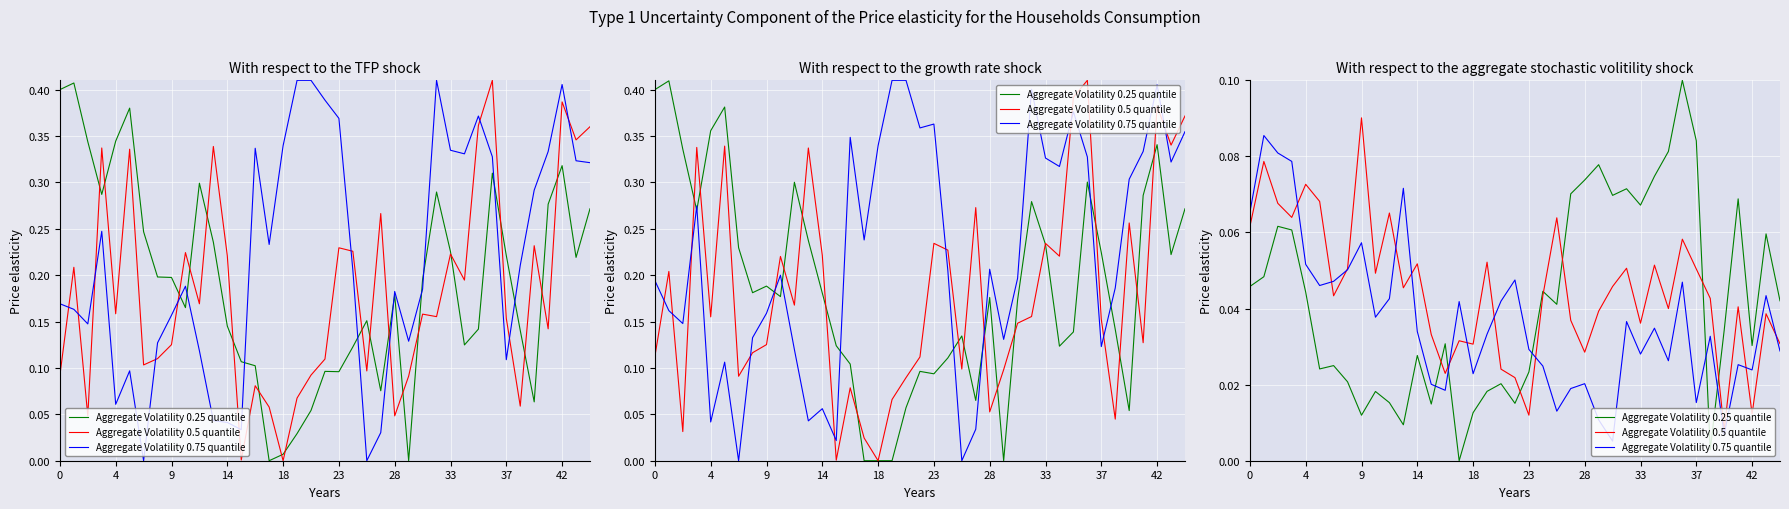

How many intersections are there between Aggregate Volatility 0.5 quantile and Aggregate Volatility 0.75 quantile?

11